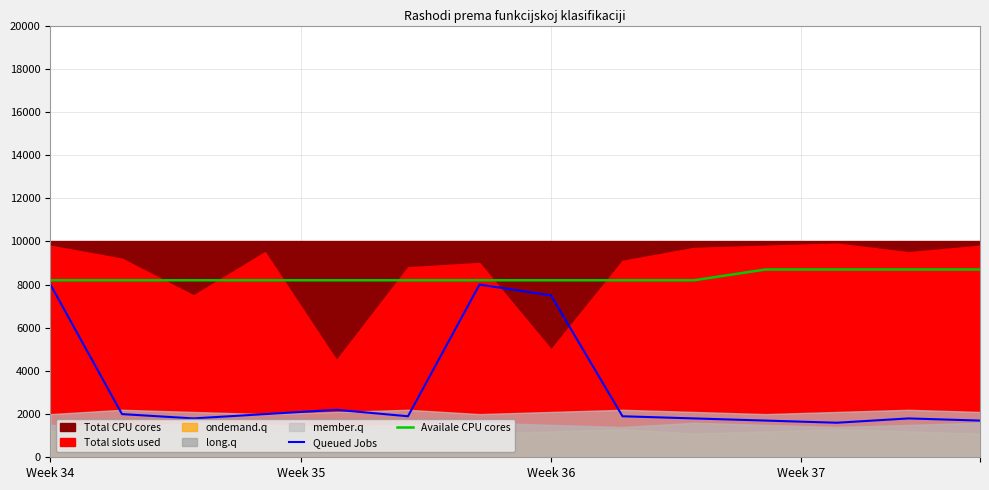

What is the maximum value for Queued Jobs?

8000